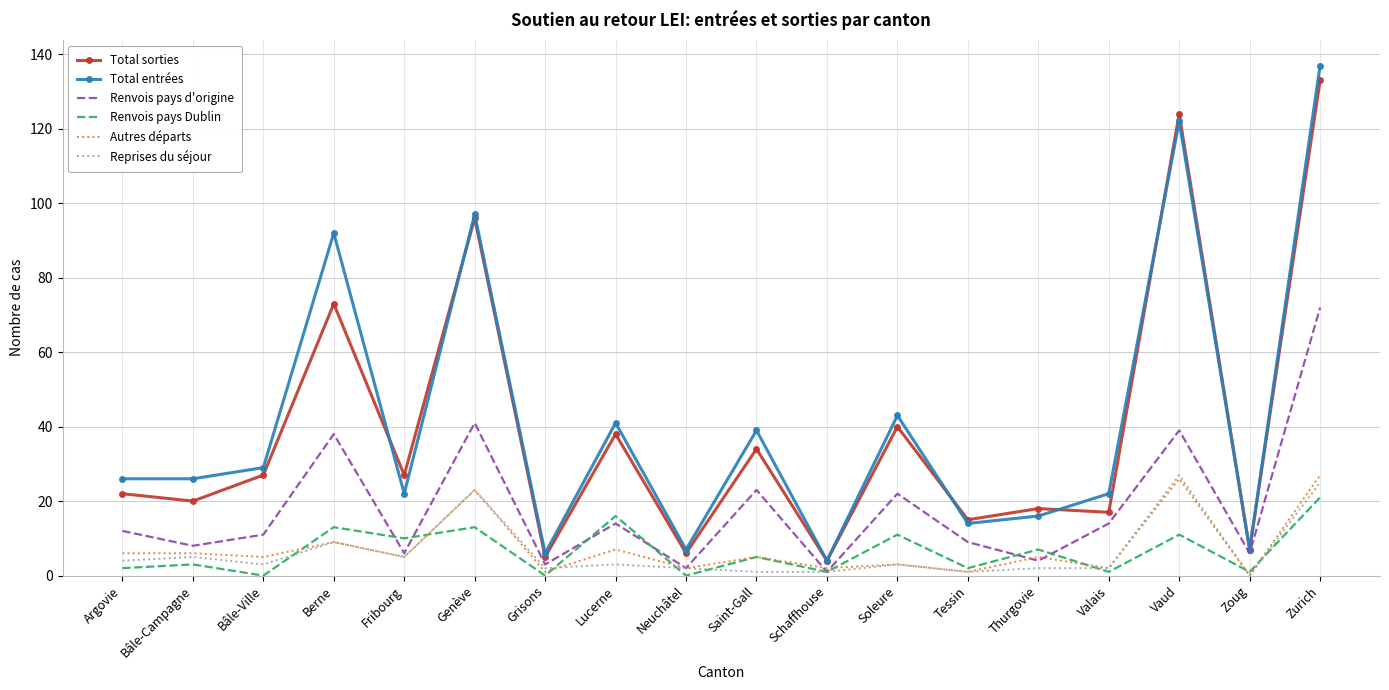

Reading right to left, extract all data points from this chart.

Total sorties: Zurich=133	Zoug=7	Vaud=124	Valais=17	Thurgovie=18	Tessin=15	Soleure=40	Schaffhouse=4	Saint-Gall=34	Neuchâtel=6	Lucerne=38	Grisons=5	Genève=96	Fribourg=27	Berne=73	Bâle-Ville=27	Bâle-Campagne=20	Argovie=22
Total entrées: Zurich=137	Zoug=7	Vaud=122	Valais=22	Thurgovie=16	Tessin=14	Soleure=43	Schaffhouse=4	Saint-Gall=39	Neuchâtel=7	Lucerne=41	Grisons=6	Genève=97	Fribourg=22	Berne=92	Bâle-Ville=29	Bâle-Campagne=26	Argovie=26
Renvois pays d'origine: Zurich=72	Zoug=6	Vaud=39	Valais=14	Thurgovie=4	Tessin=9	Soleure=22	Schaffhouse=1	Saint-Gall=23	Neuchâtel=2	Lucerne=14	Grisons=3	Genève=41	Fribourg=6	Berne=38	Bâle-Ville=11	Bâle-Campagne=8	Argovie=12
Renvois pays Dublin: Zurich=21	Zoug=1	Vaud=11	Valais=1	Thurgovie=7	Tessin=2	Soleure=11	Schaffhouse=1	Saint-Gall=5	Neuchâtel=0	Lucerne=16	Grisons=0	Genève=13	Fribourg=10	Berne=13	Bâle-Ville=0	Bâle-Campagne=3	Argovie=2
Autres départs: Zurich=27	Zoug=0	Vaud=26	Valais=2	Thurgovie=5	Tessin=1	Soleure=3	Schaffhouse=2	Saint-Gall=5	Neuchâtel=2	Lucerne=7	Grisons=1	Genève=23	Fribourg=5	Berne=9	Bâle-Ville=5	Bâle-Campagne=6	Argovie=6
Reprises du séjour: Zurich=25	Zoug=0	Vaud=27	Valais=2	Thurgovie=2	Tessin=1	Soleure=3	Schaffhouse=1	Saint-Gall=1	Neuchâtel=2	Lucerne=3	Grisons=2	Genève=23	Fribourg=5	Berne=9	Bâle-Ville=3	Bâle-Campagne=5	Argovie=4